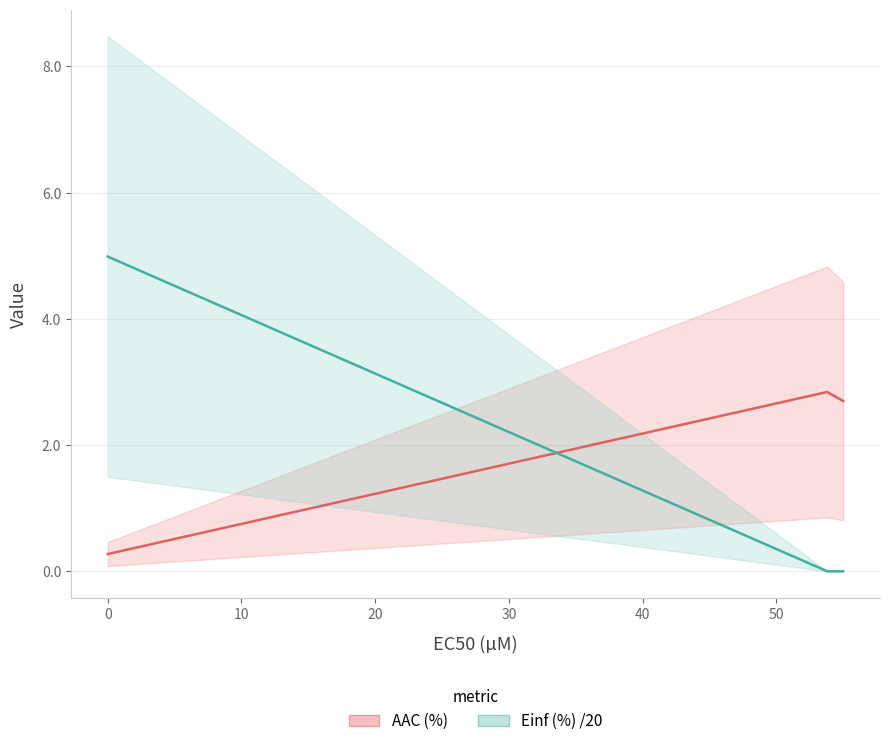

Is the value of Einf (%) /20 at 10 greater than the value of AAC (%) at −10?

No